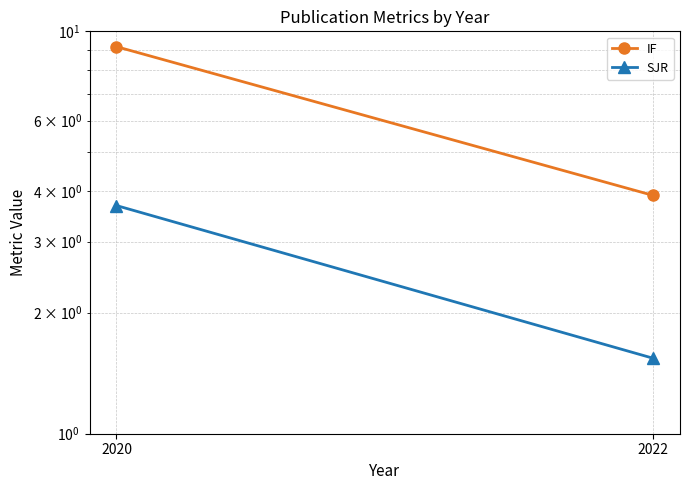

List the series in order of their peak value, lowest first.

SJR, IF